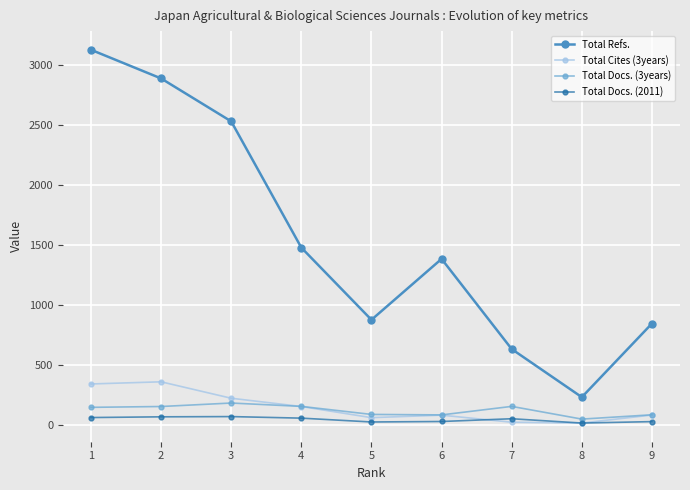

In Total Refs., how many points are lower than both neighbors (excluding endpoints)?

2